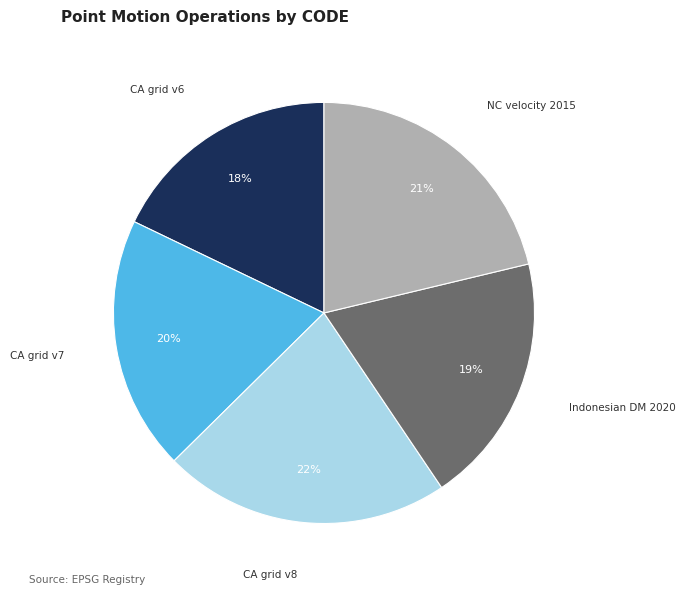

Is there any slice that represents more than half of the pie?

No